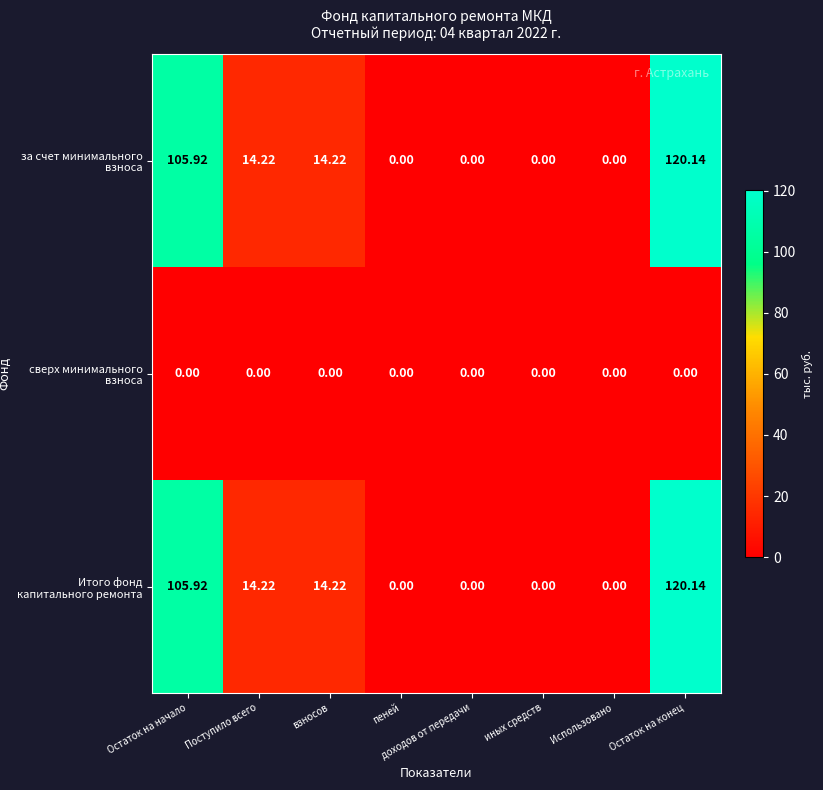

Count the number of categories in the chart.

8